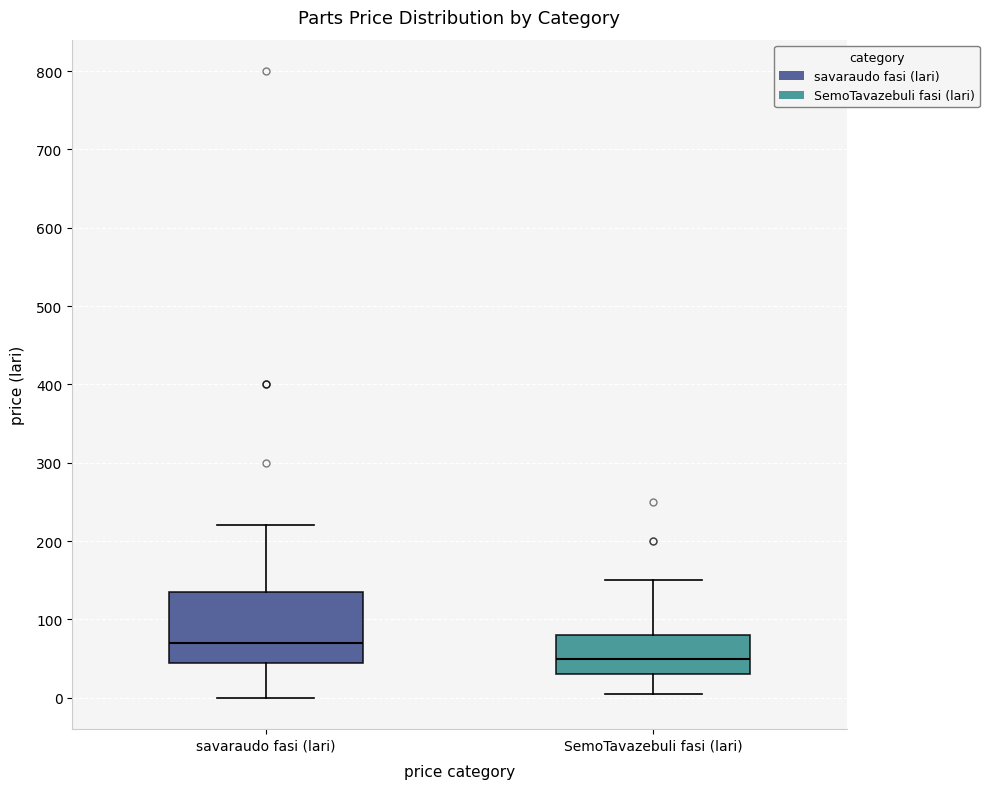

Reading left to right, read every box against the y-axis: the position of its median line, the range the box covers, and the ends of its whiskers. The values are not printed on the chart, so give them approximately, as read against the axis.

savaraudo fasi (lari): median 70, box 50 to 140, whiskers 0 to 220
SemoTavazebuli fasi (lari): median 50, box 30 to 80, whiskers 10 to 150